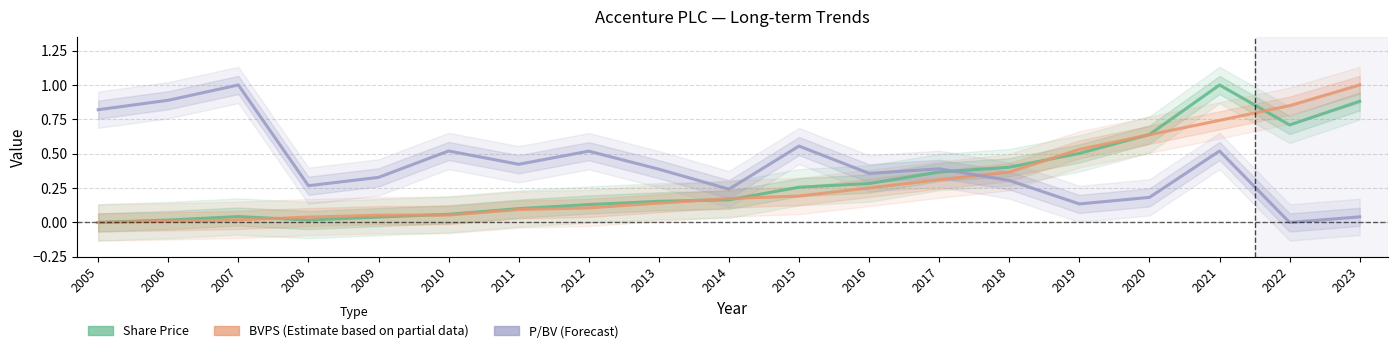

The P/BV series shows 0.4 at 2022. True or false?

False